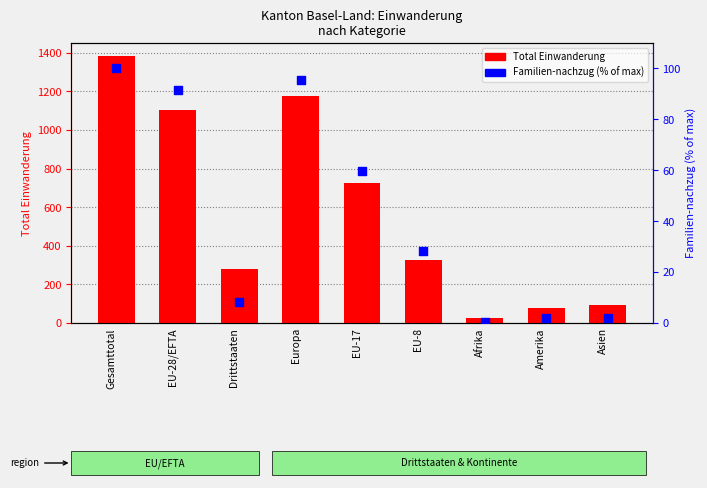

What are all the series names shown in the legend?

Total Einwanderung, Familien-nachzug (% of max)